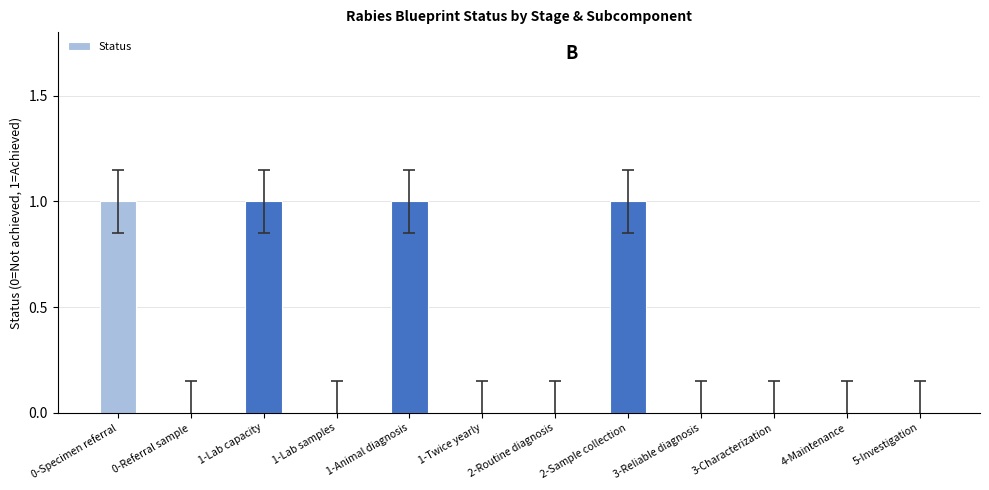

Which has a higher value, 1-Twice yearly or 1-Lab capacity?

1-Lab capacity